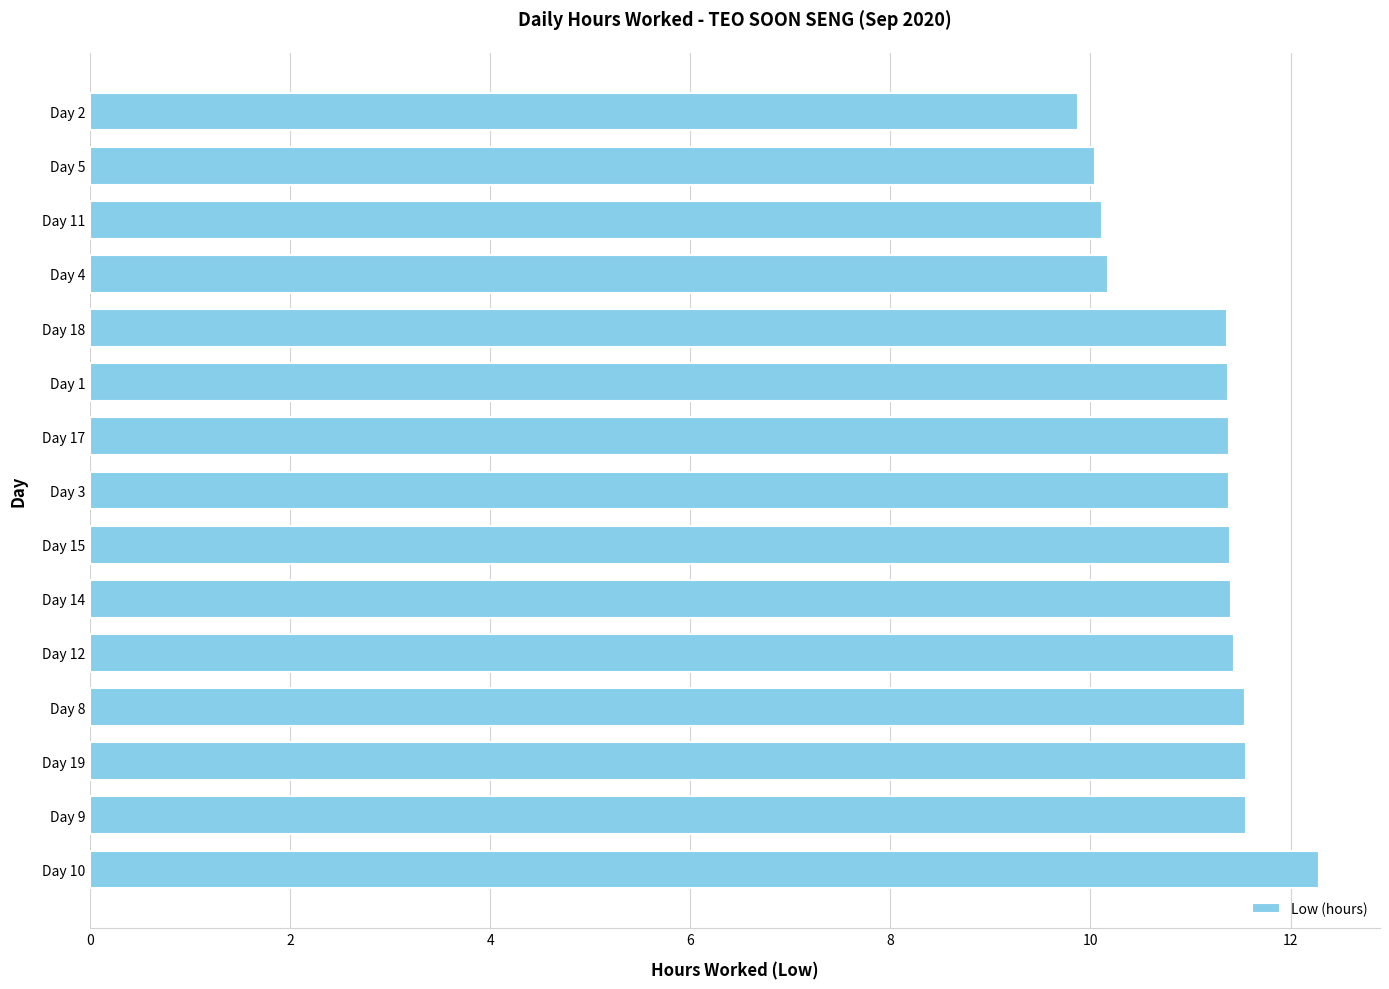

Is it true that the value at Day 14 is 17.5?

False